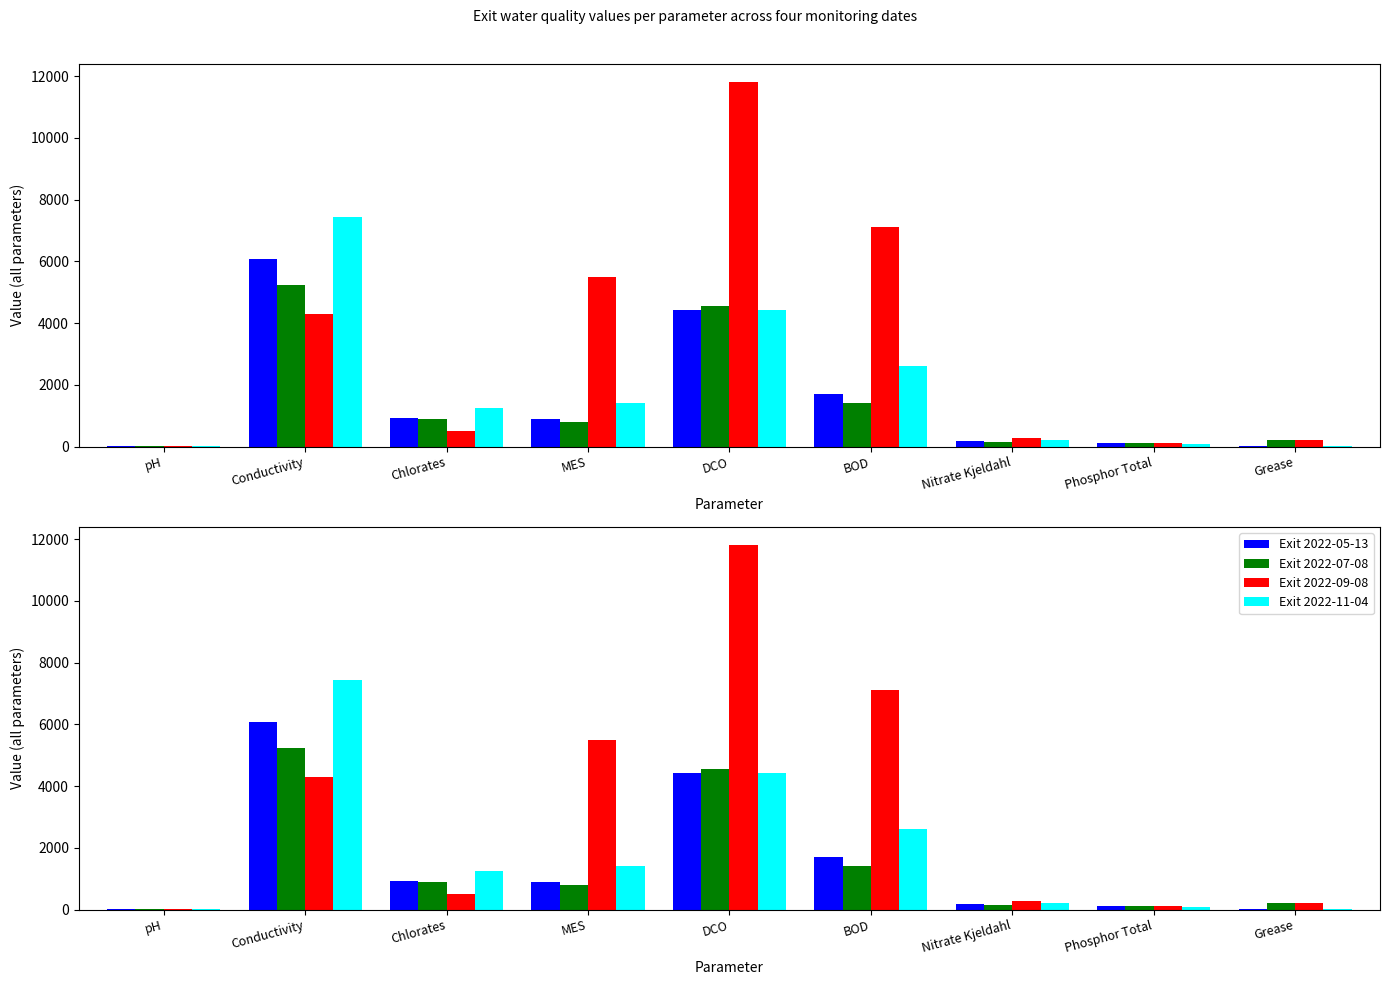

What is the total value across all series at MES?

8580.0